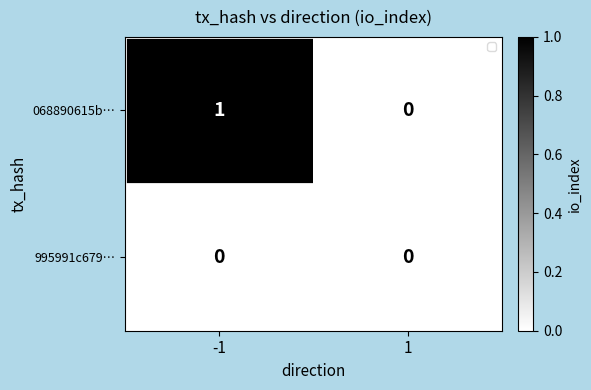

List the series in order of their overall mean, lowest first.

995991c679…, 068890615b…